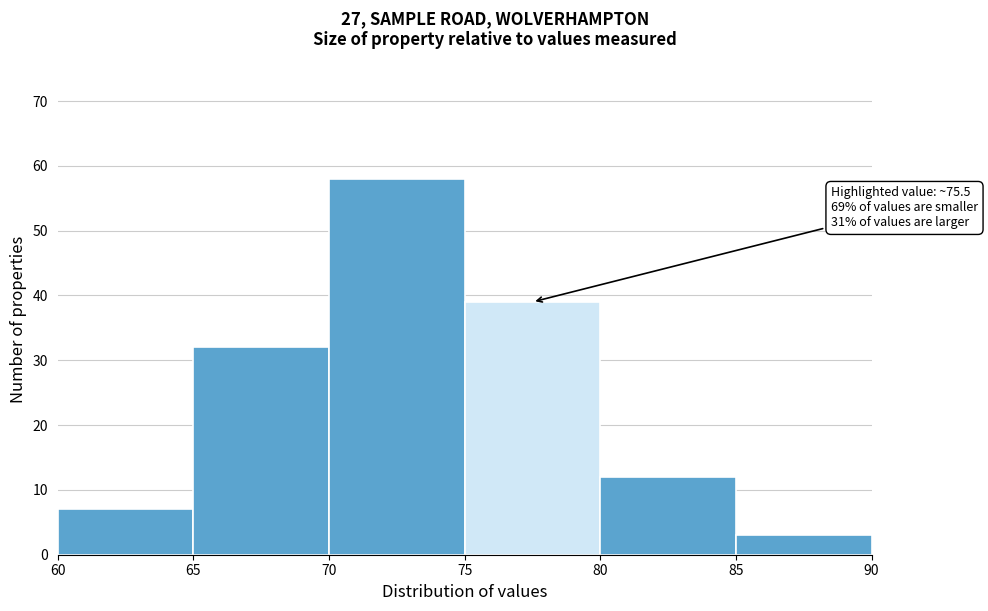

Which range on the x-axis has the tallest bar?

70 to 75